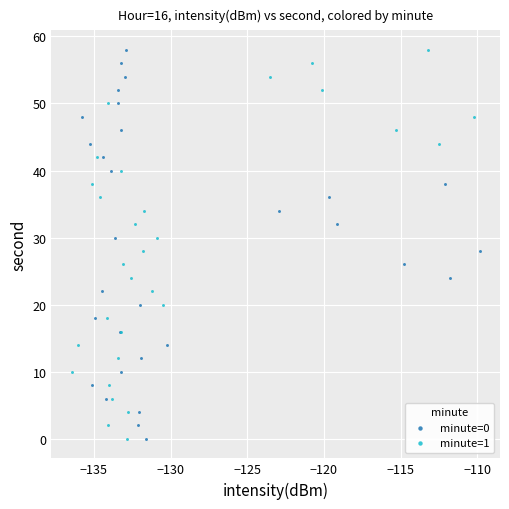

What are all the series names shown in the legend?

minute=0, minute=1